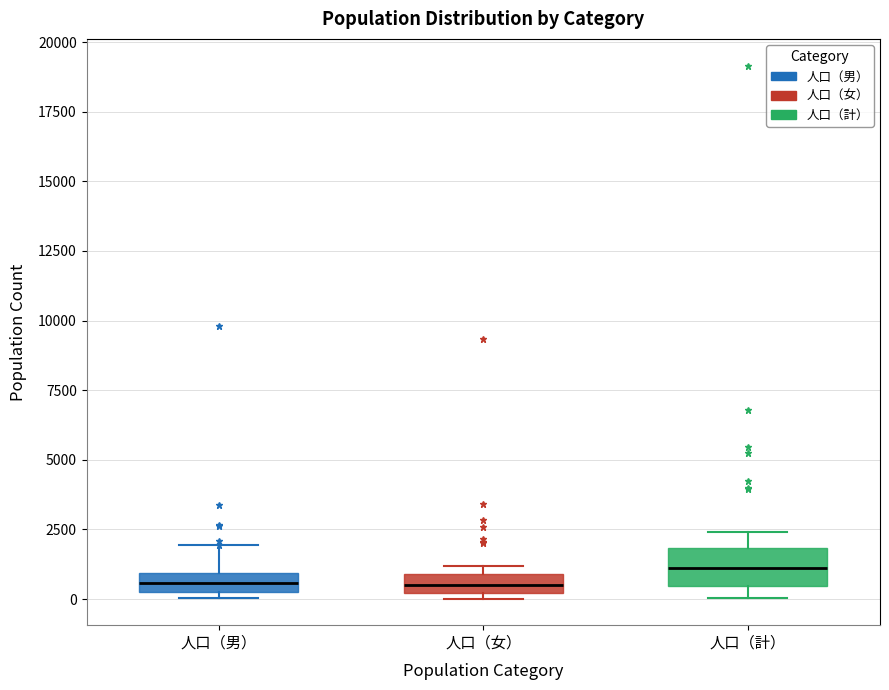

Comparing the boxes themselves (not the whiskers), which one is the tallest?

人口（計）